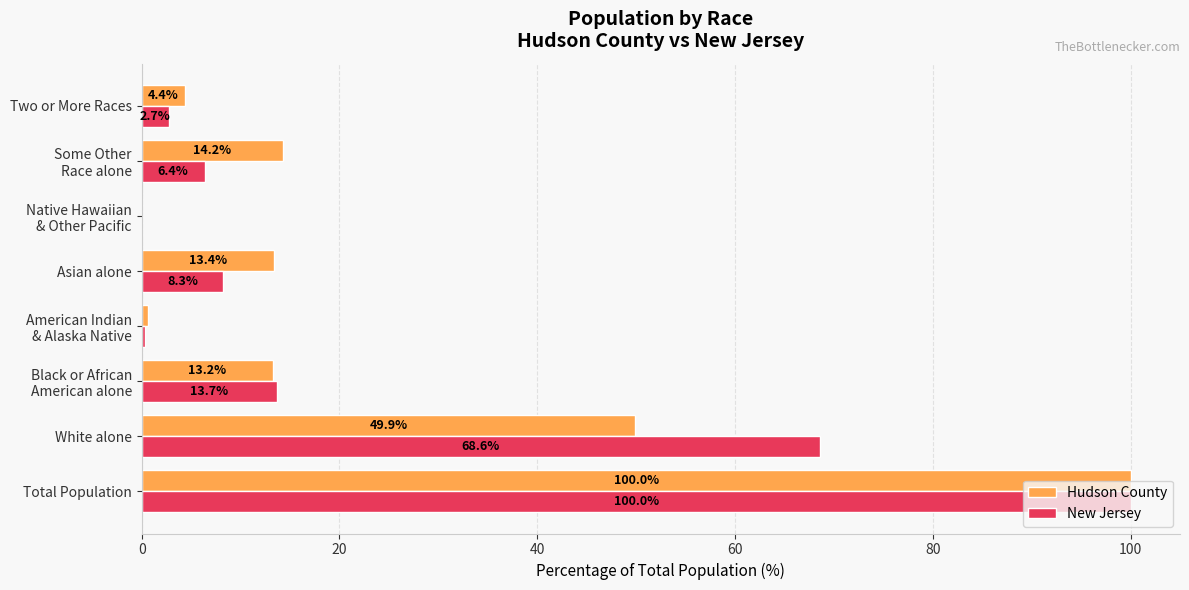

True or false: New Jersey has a value of 2.7 at Two or More Races.

True